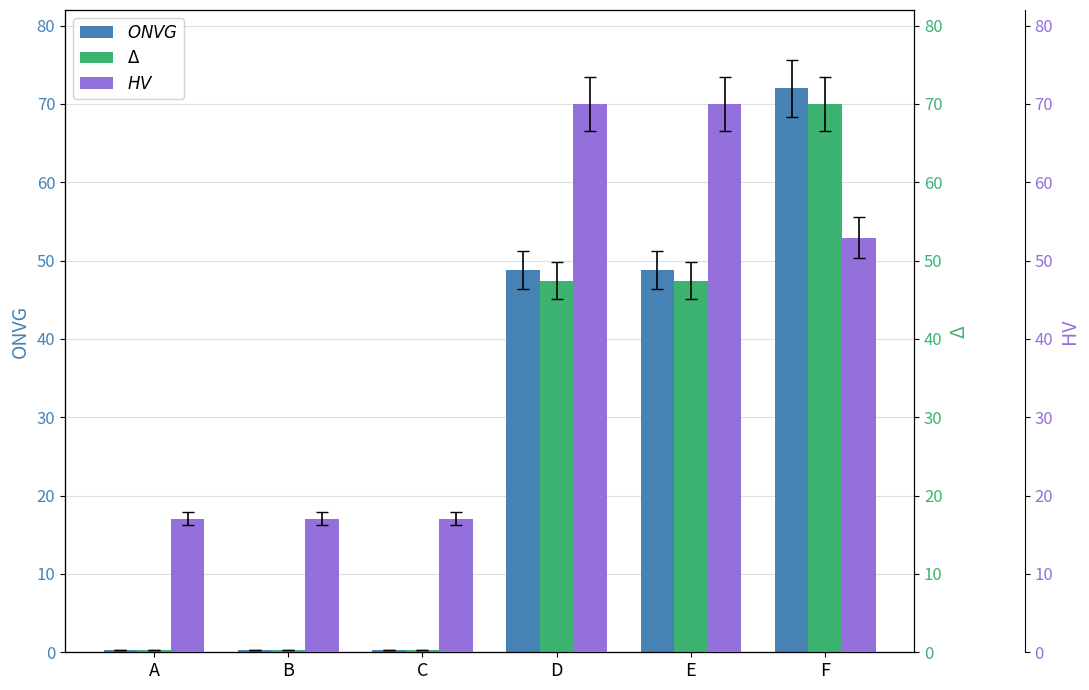

Reading left to right, list all the values displayed in this chart.

ONVG: A=0.3	B=0.3	C=0.3	D=48.8	E=48.8	F=72.0
Δ: A=0.3	B=0.3	C=0.3	D=47.4	E=47.4	F=70.0
HV: A=17.1	B=17.1	C=17.1	D=70.0	E=70.0	F=52.9